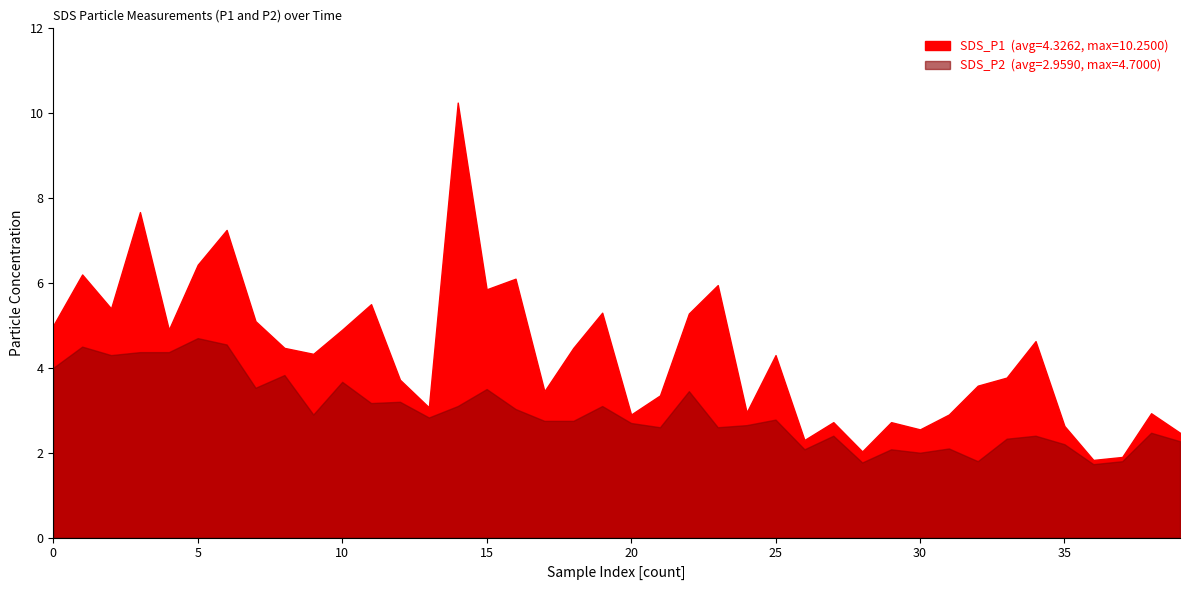

Does the chart display data point markers on the line(s)?

No